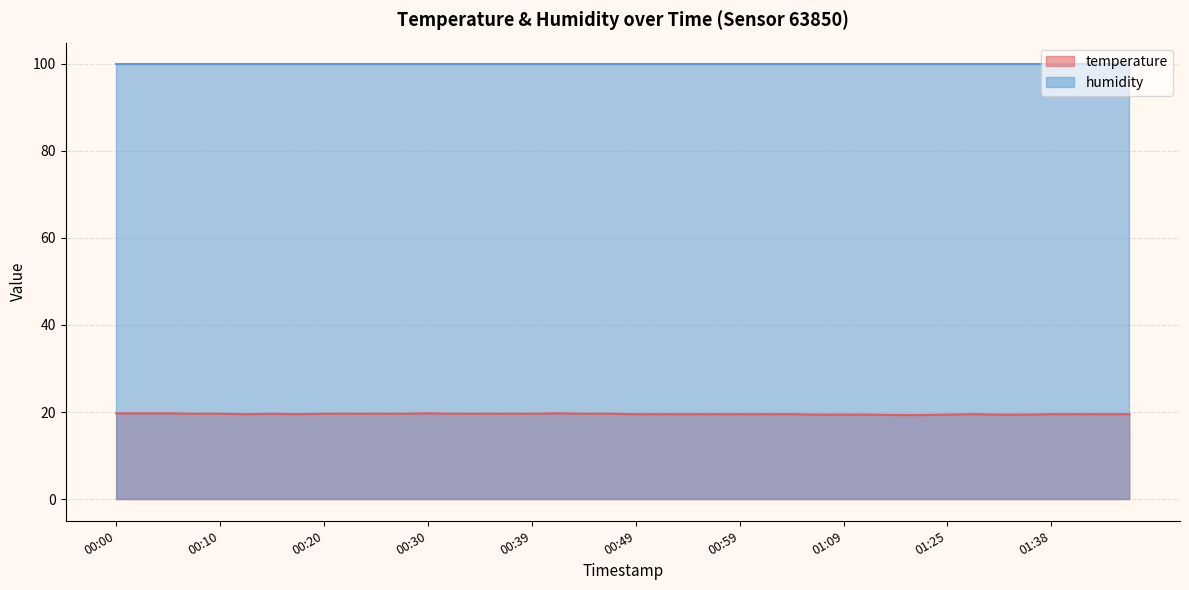

What is the difference between the maximum and second lowest values?

0.4